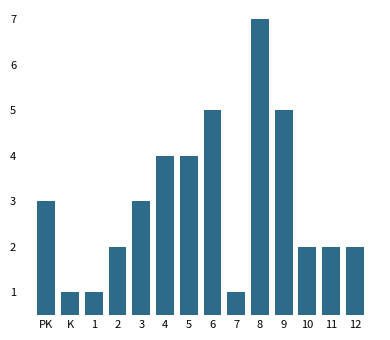

Reading left to right, transcribe all the data shown in this chart.

PK=3	K=1	1=1	2=2	3=3	4=4	5=4	6=5	7=1	8=7	9=5	10=2	11=2	12=2